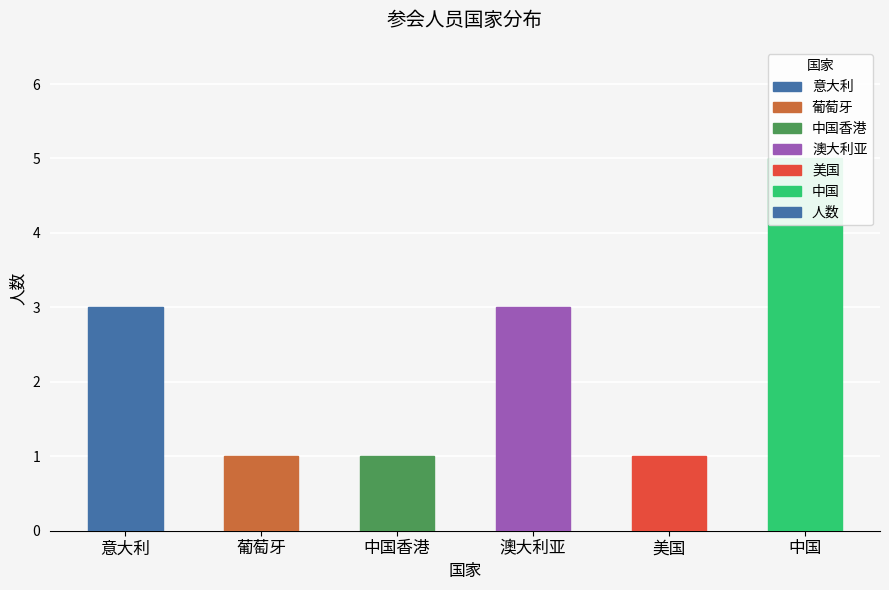

True or false: the data shows 5 at 中国.

True